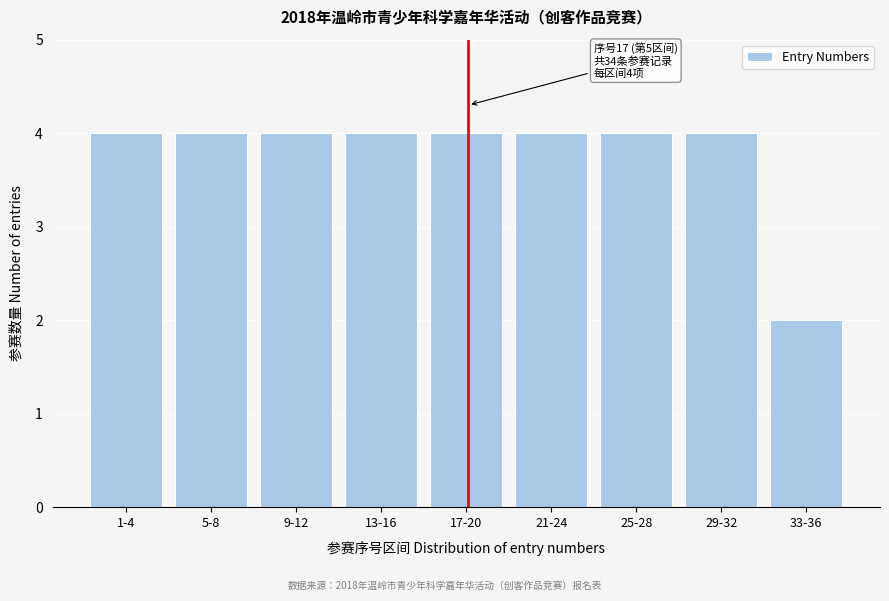

Reading right to left, extract all data points from this chart.

2	4	4	4	4	4	4	4	4